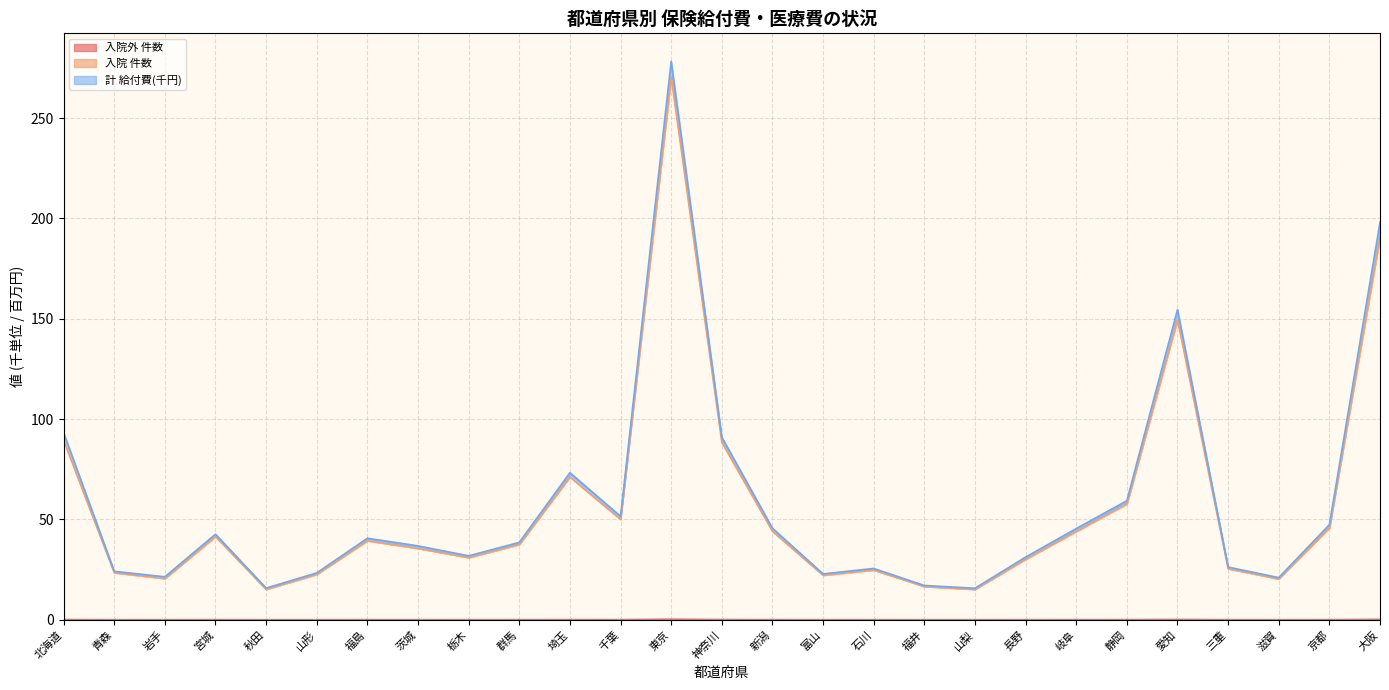

What is the total value across all series at 京都?

47.4